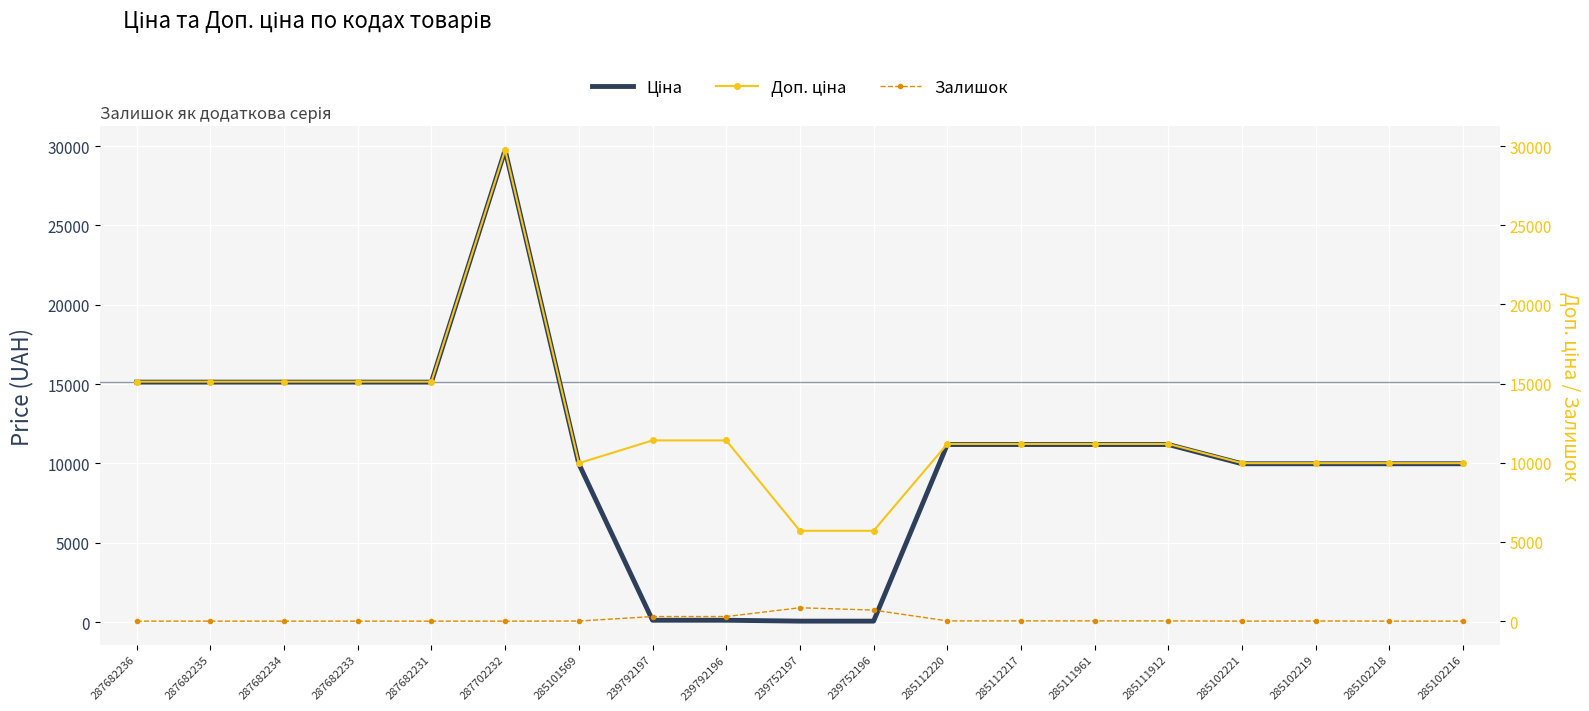

True or false: Ціна has more than 1 interior local peaks.

False